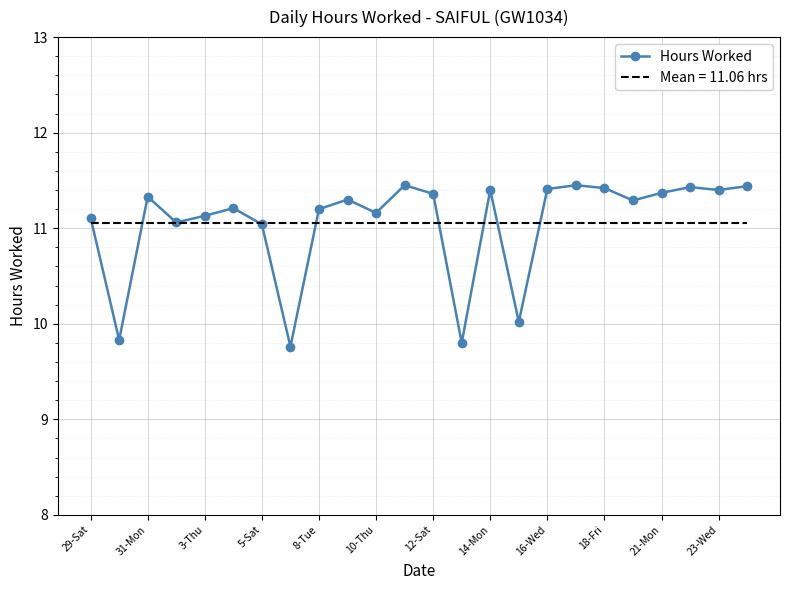

What is the smallest value displayed?

9.8